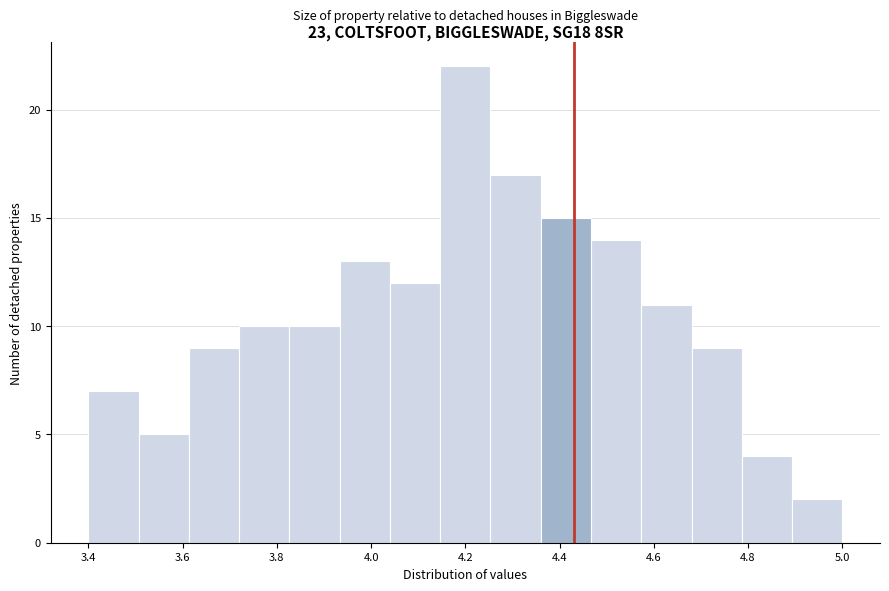

Reading left to right, list every bar in this chart as the range it spans on the x-axis followed by its height. Neither the bar edges nor the heights are printed on the chart, so give them approximately, as read against the axes.

3.40 to 3.50: 7
3.50 to 3.62: 5
3.62 to 3.72: 9
3.72 to 3.82: 10
3.82 to 3.94: 10
3.94 to 4.04: 13
4.04 to 4.14: 12
4.14 to 4.26: 22
4.26 to 4.36: 17
4.36 to 4.46: 15
4.46 to 4.58: 14
4.58 to 4.68: 11
4.68 to 4.78: 9
4.78 to 4.90: 4
4.90 to 5.00: 2